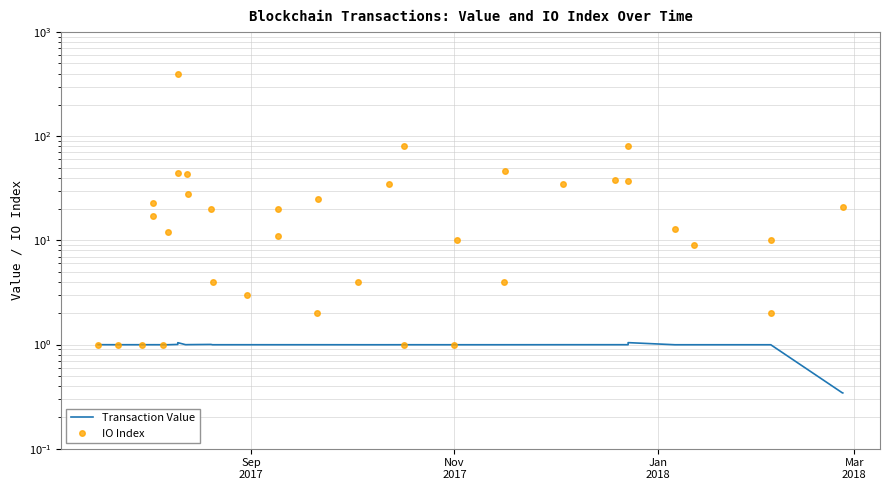

What is the value of the IO Index point at the 11th from the left?

43.0